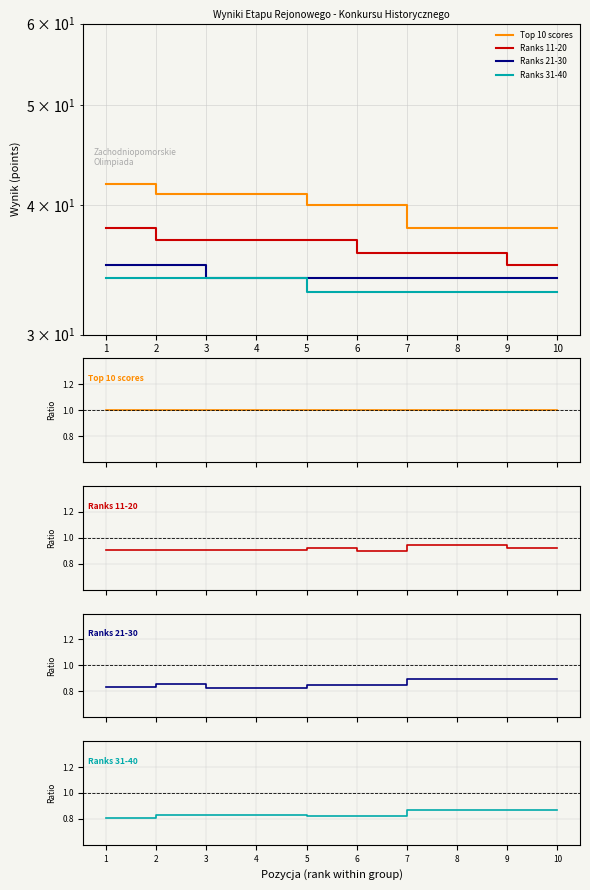

How many series are shown in this chart?

4